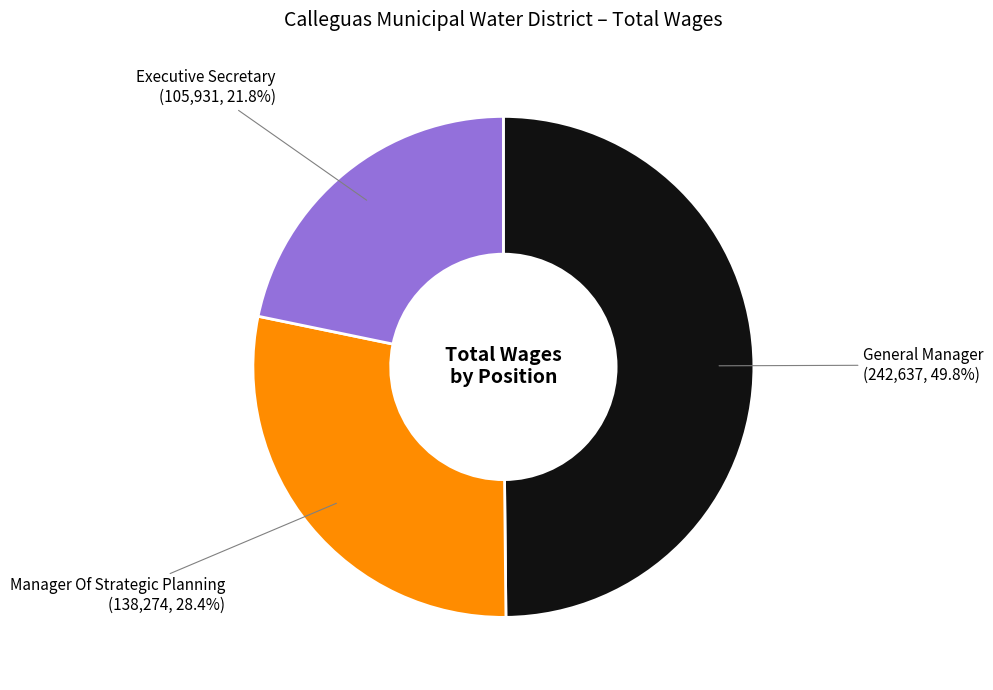

Does Manager Of Strategic Planning account for over 50% of the chart?

No